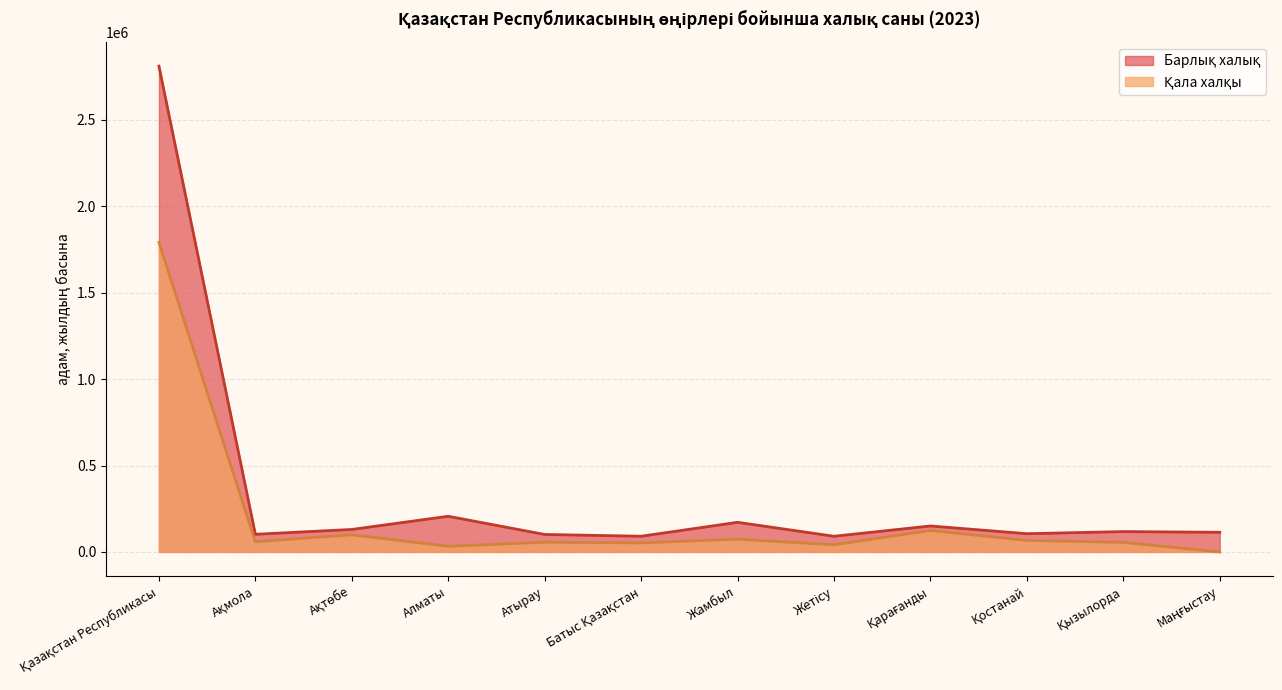

True or false: Барлық халық and Қала халқы intersect in this chart.

False